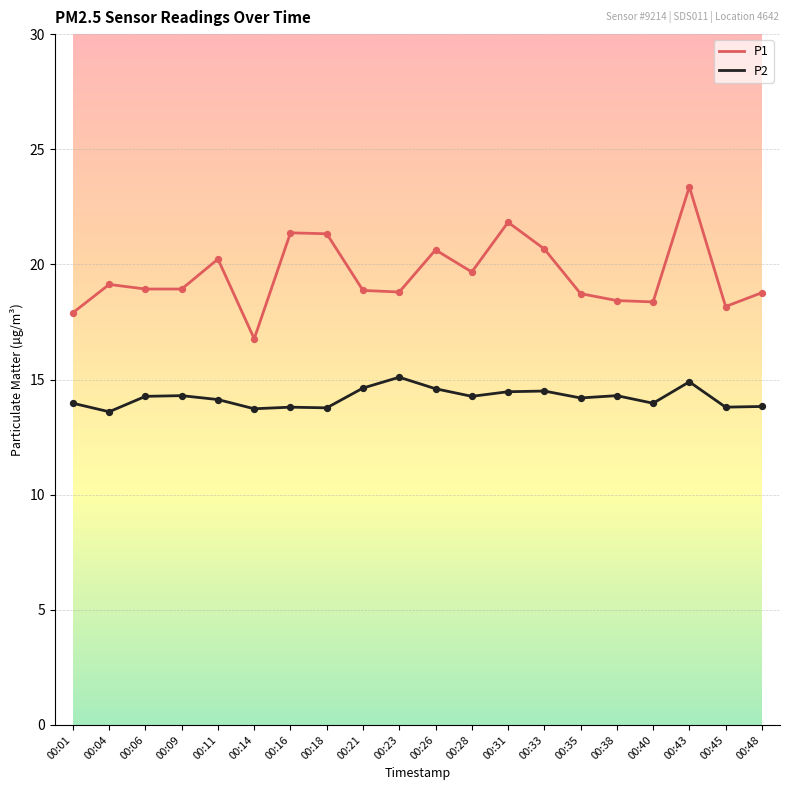

What are all the series names shown in the legend?

P1, P2